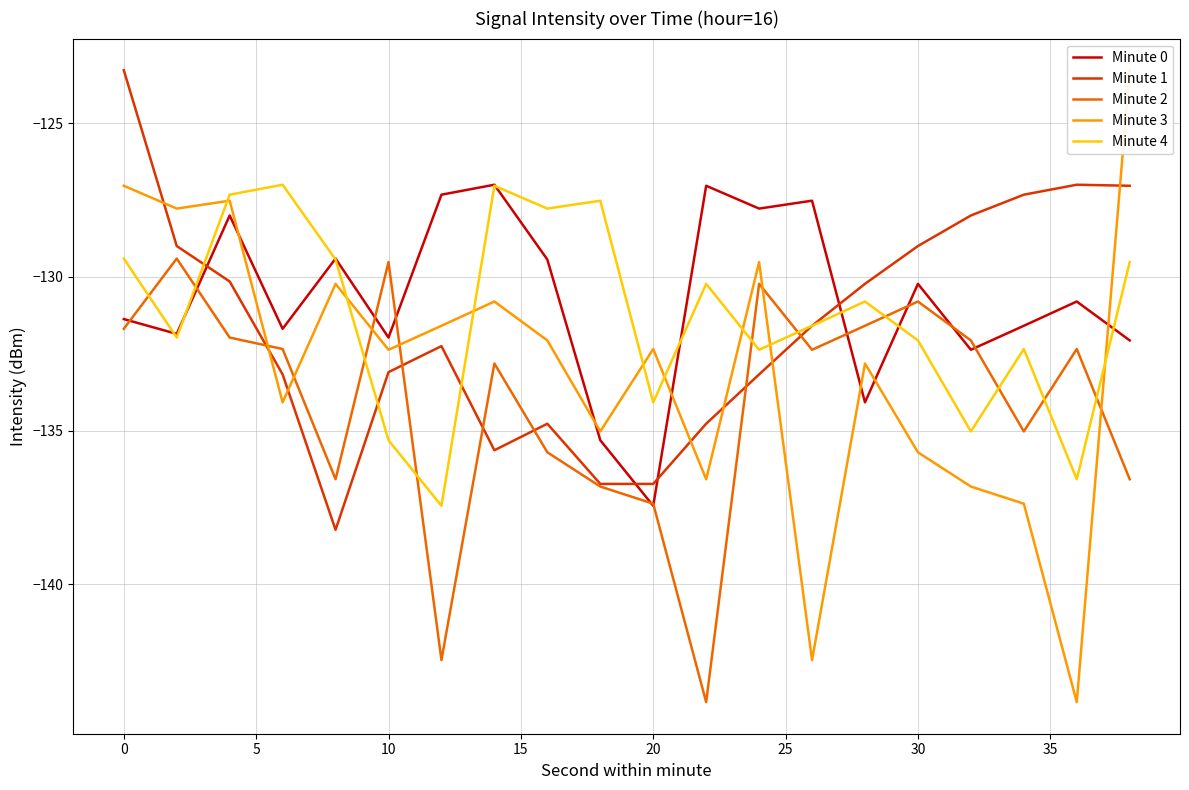

Is it true that Minute 0 equals -212.3 at 20?

False